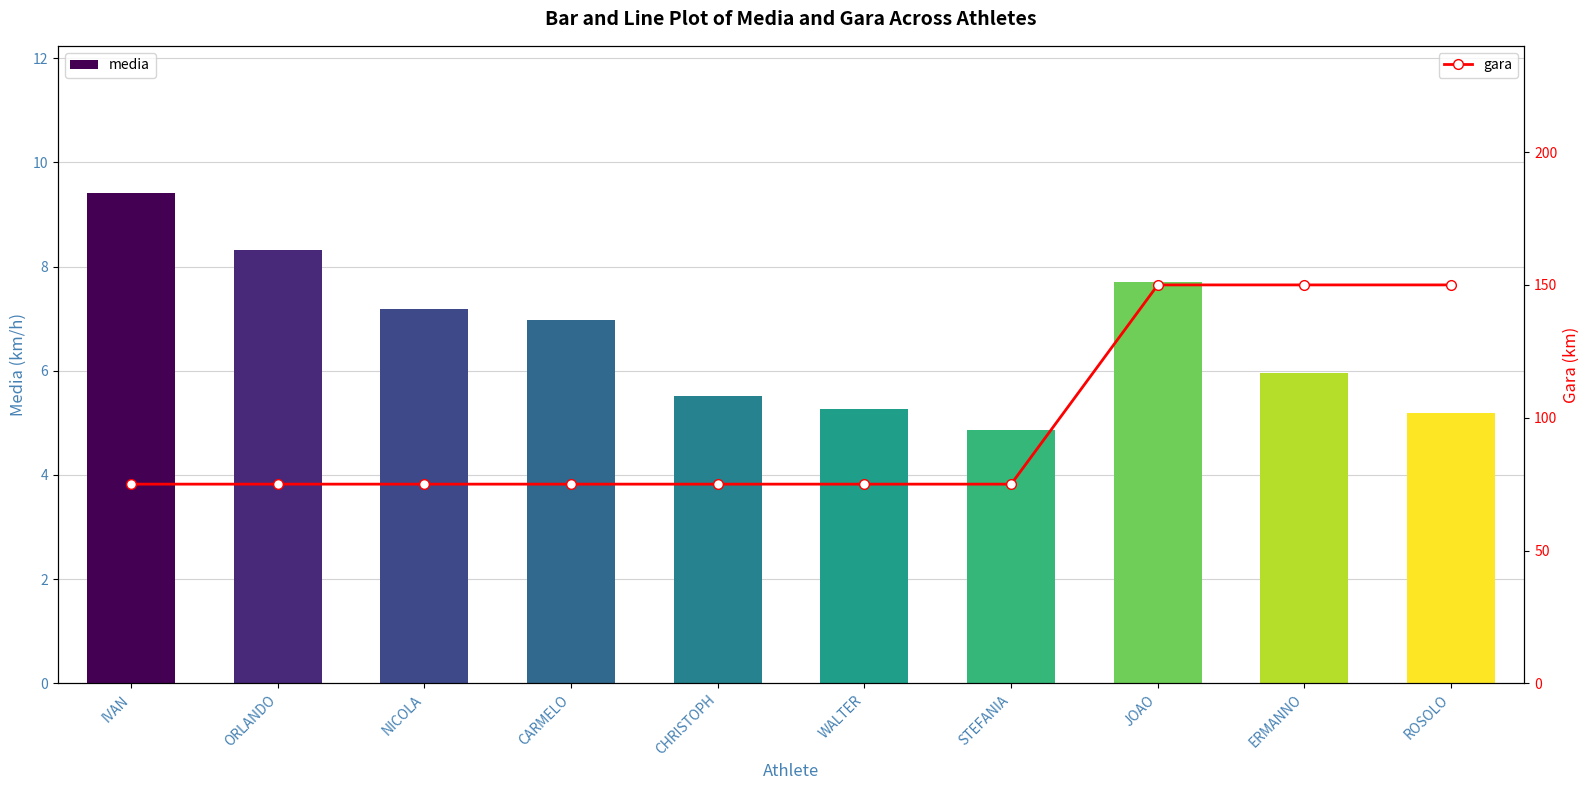

Between IVAN and CARMELO, which is larger?

IVAN